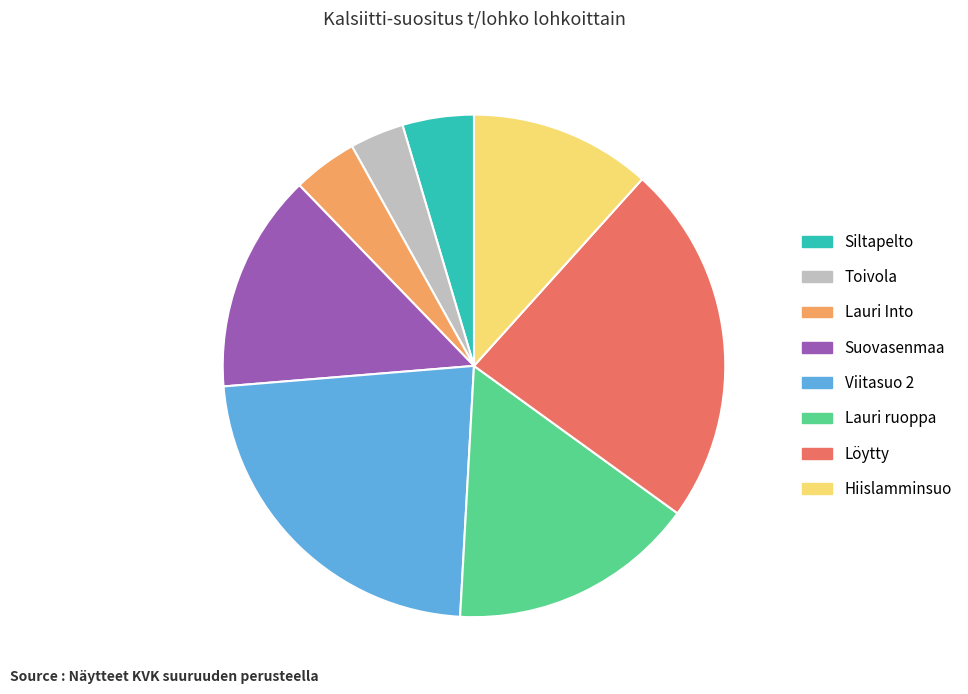

Count the number of slices in the pie.

8